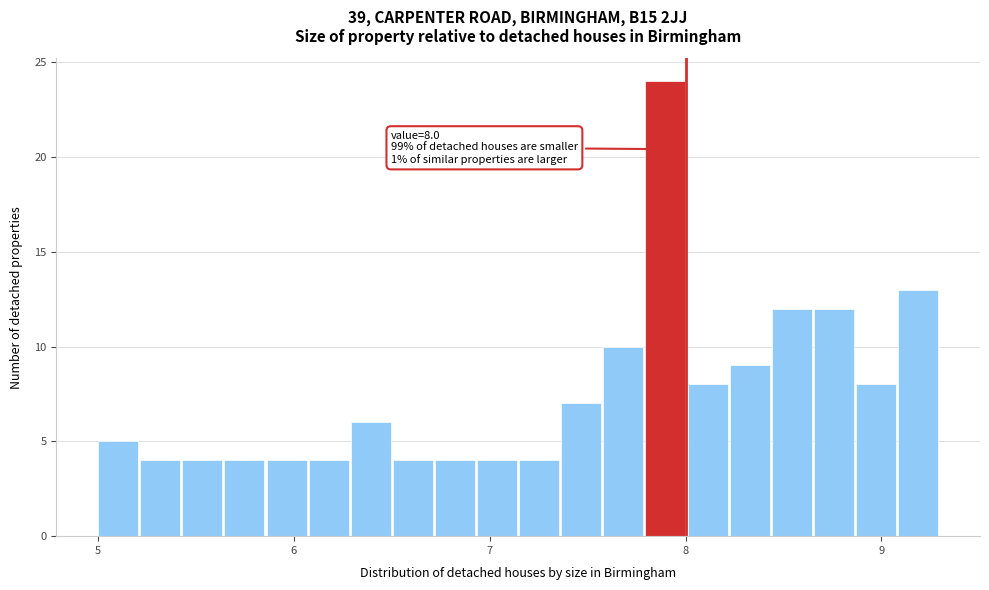

Read against the x-axis, roughly where is the centre of the tallest bar?

7.9